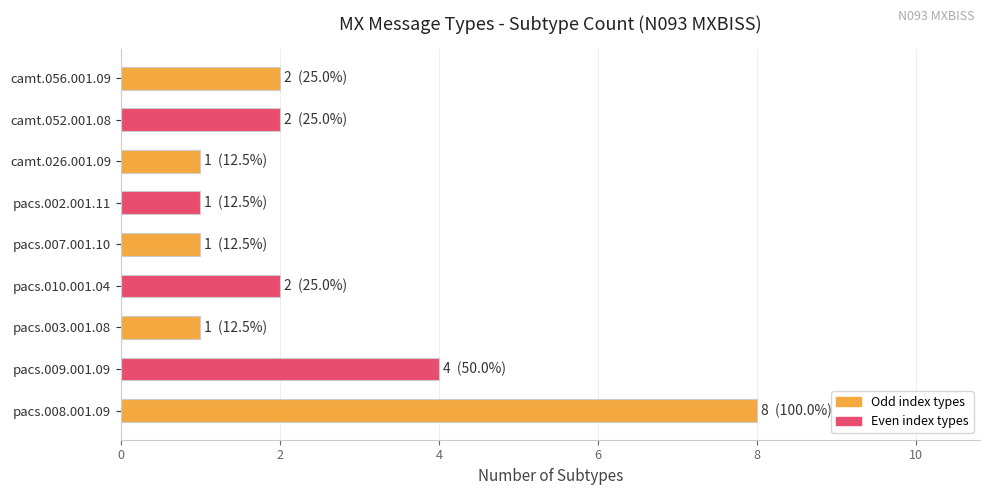

Between camt.052.001.08 and pacs.008.001.09, which is larger?

pacs.008.001.09